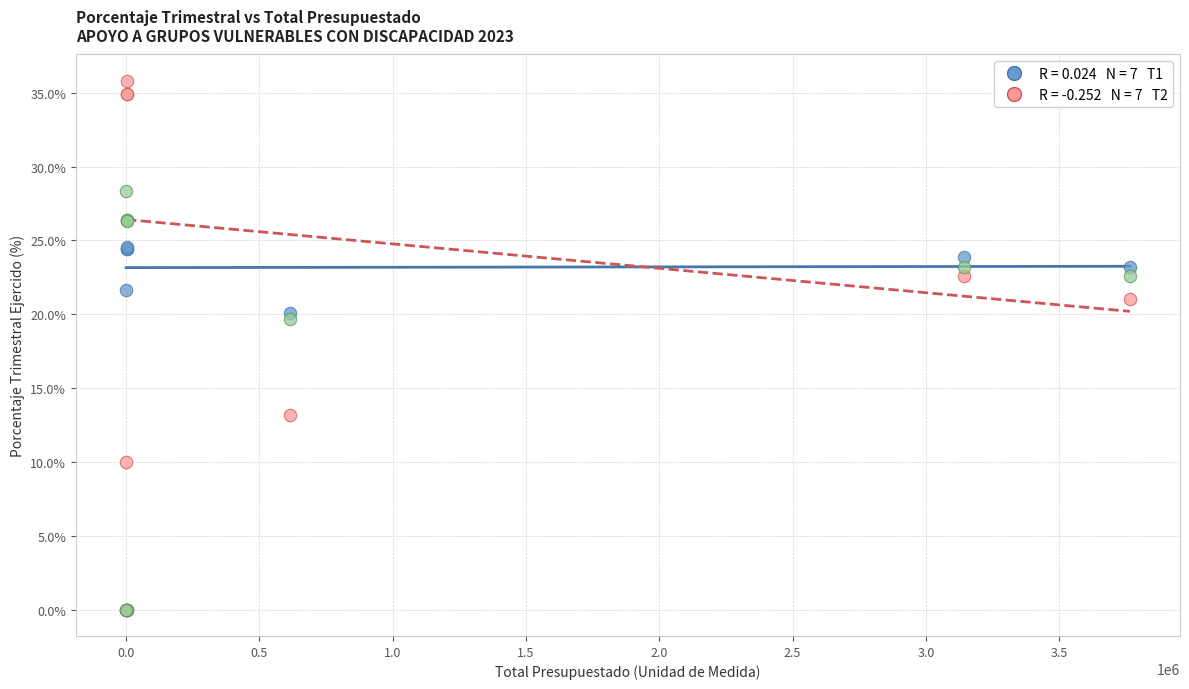

Across all series, what Y value is closest to 17?

19.7